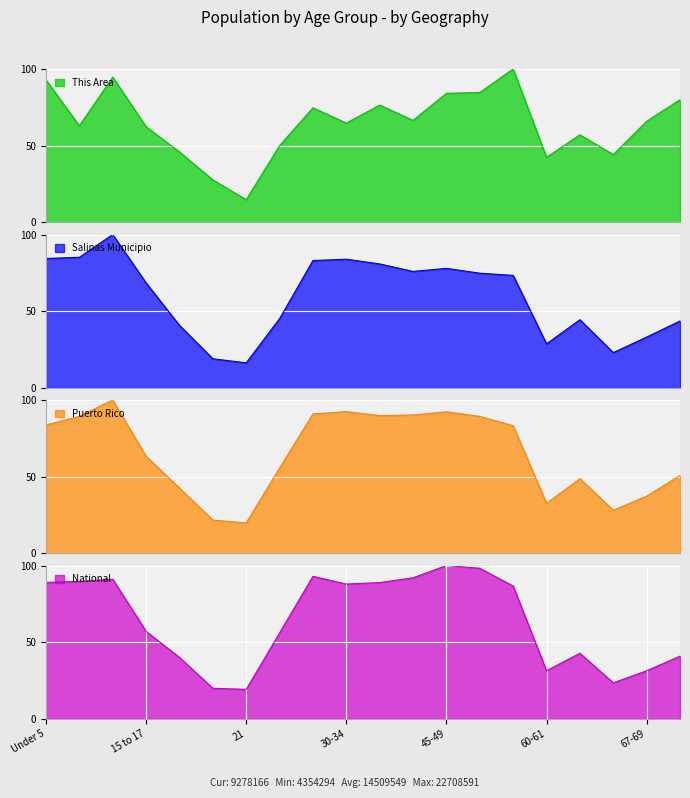

What is the highest value of the This Area series?

100.0